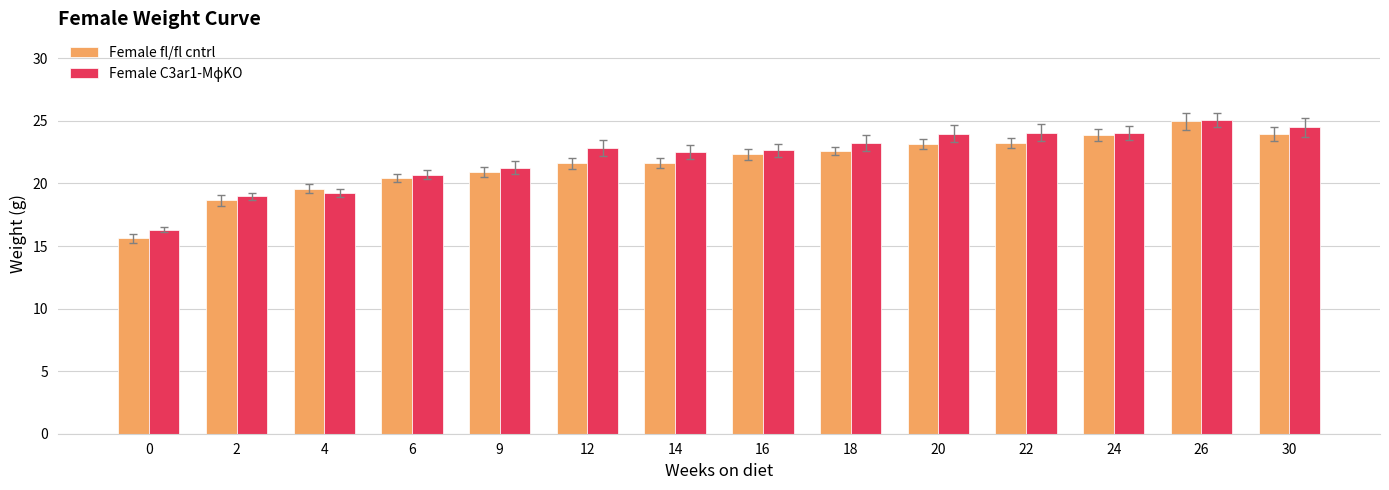

What is the maximum value shown in the chart?

25.1